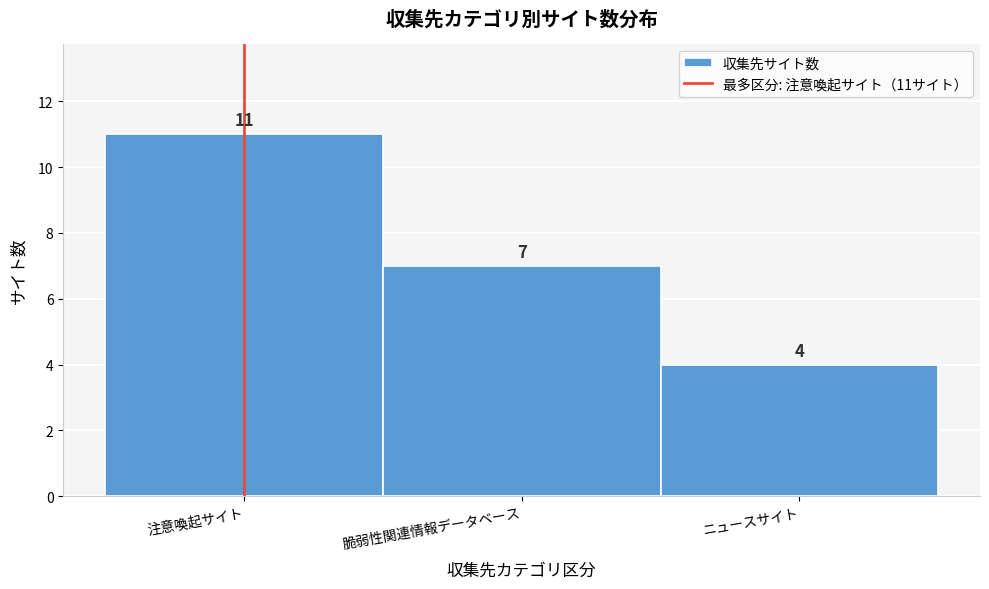

Reading right to left, extract all data points from this chart.

ニュースサイト=4	脆弱性関連情報データベース=7	注意喚起サイト=11